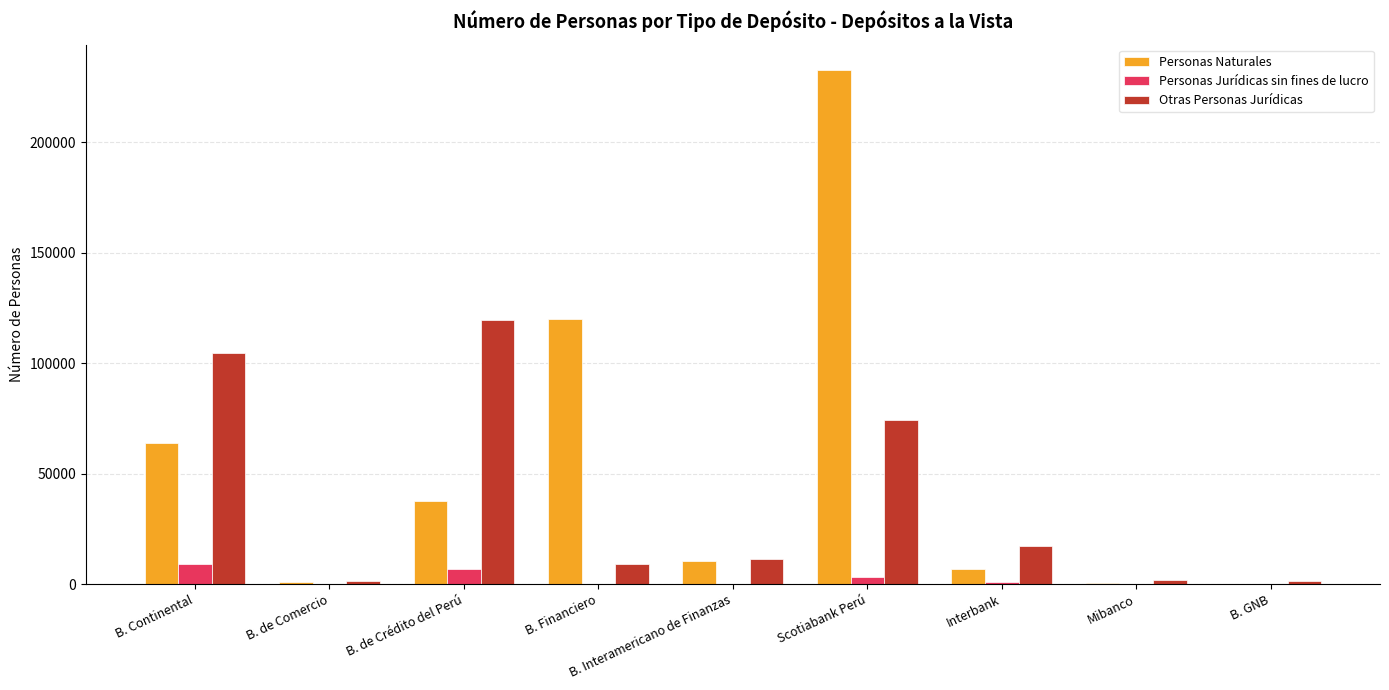

What is the sum of all Otras Personas Jurídicas values?

341092